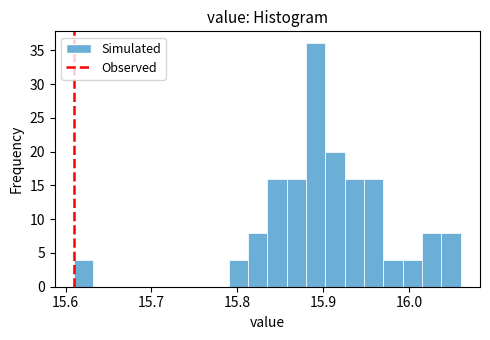

Around what value on the x-axis is the tallest bar? Give the approximate position of its centre, as read against the axis.

15.89